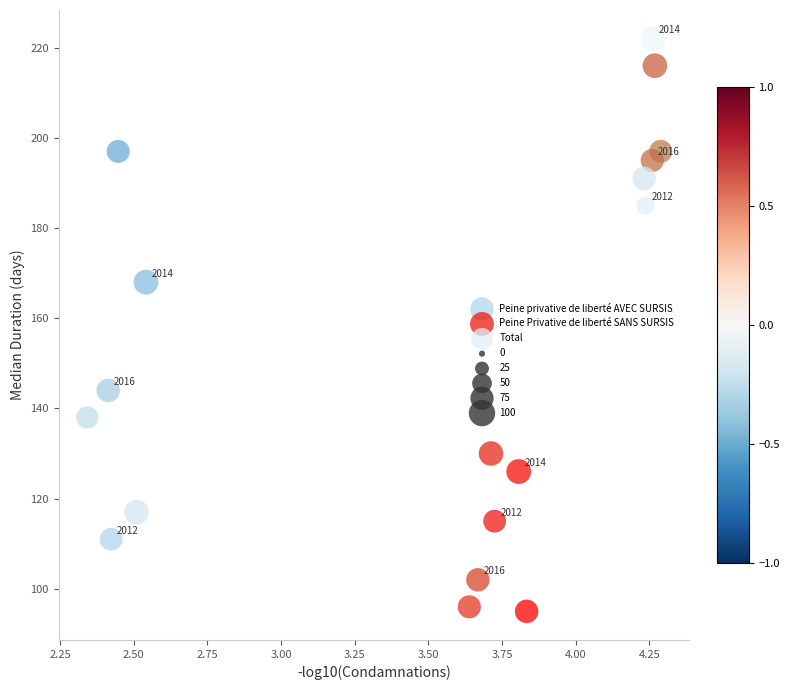

Which series has the largest Y range (max minus min)?

Peine privative de liberté AVEC SURSIS